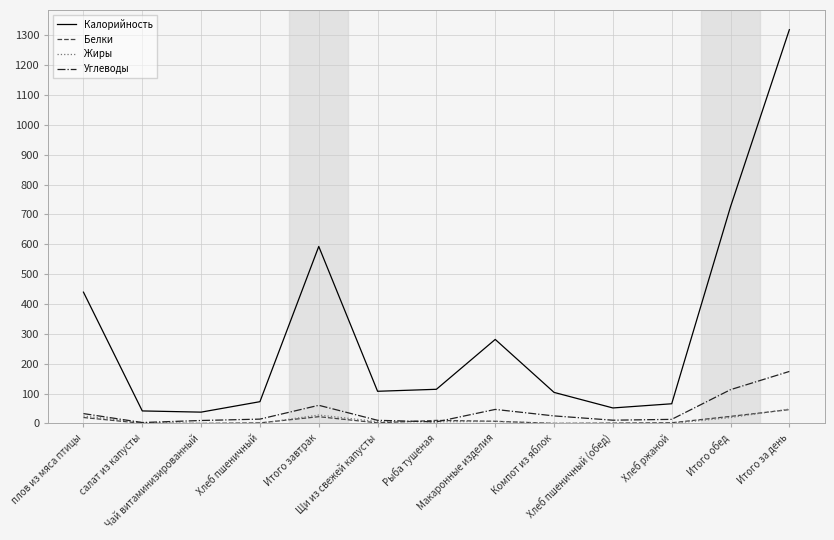

Read the Углеводы value at Чай витаминизированный.

10.0